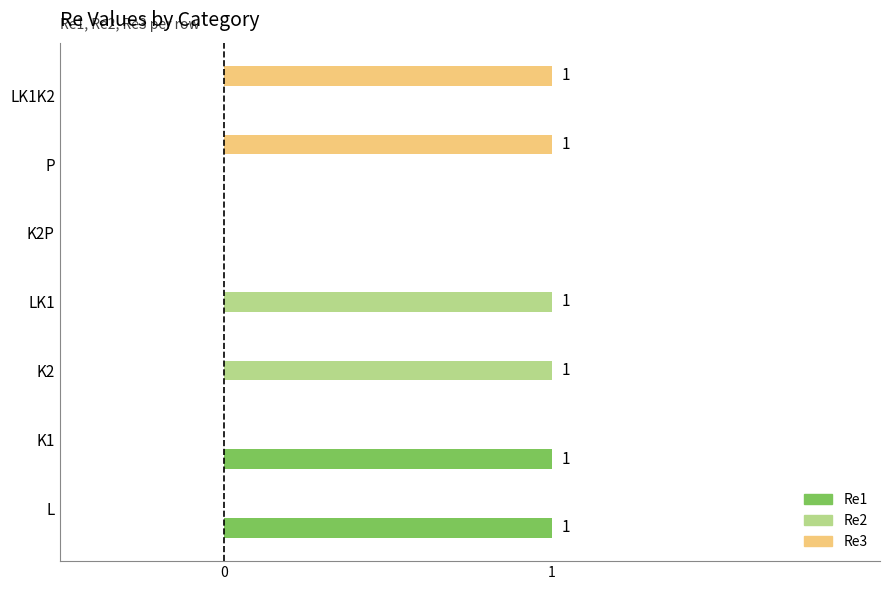

Is it true that Re3 equals 1 at LK1K2?

True